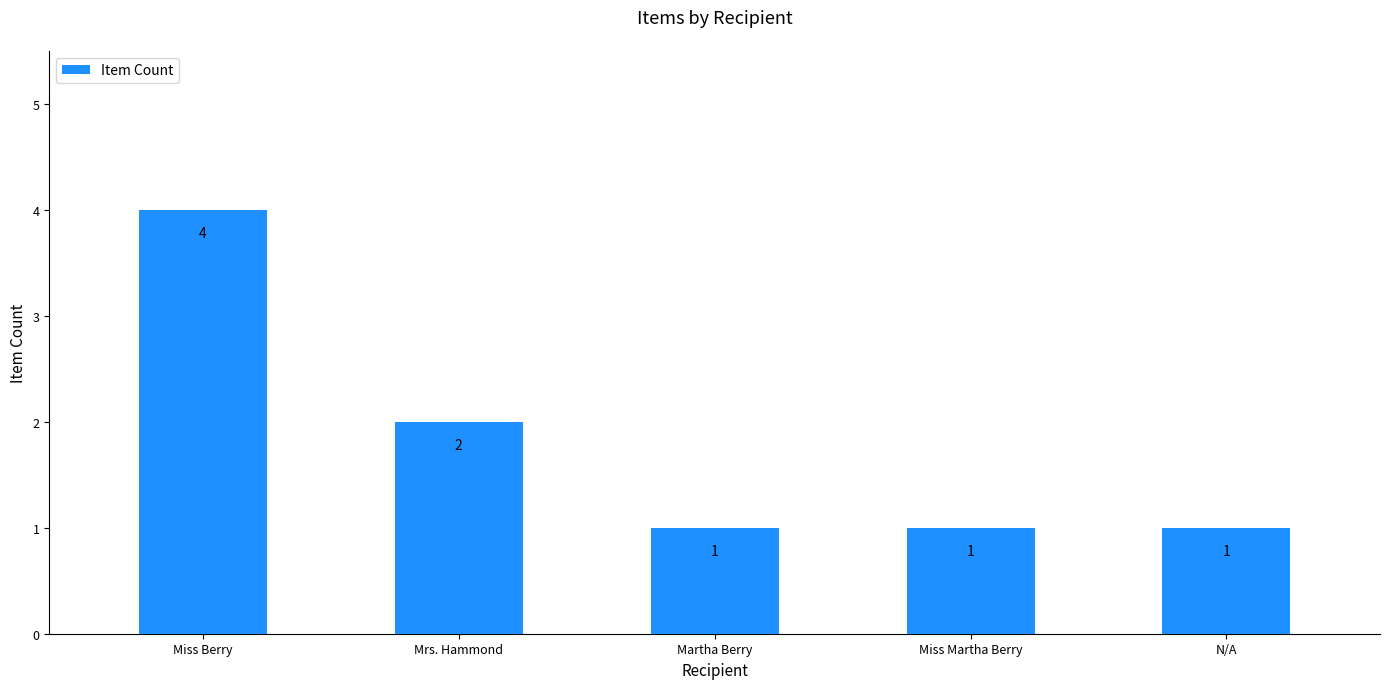

Between Miss Berry and Mrs. Hammond, which is larger?

Miss Berry